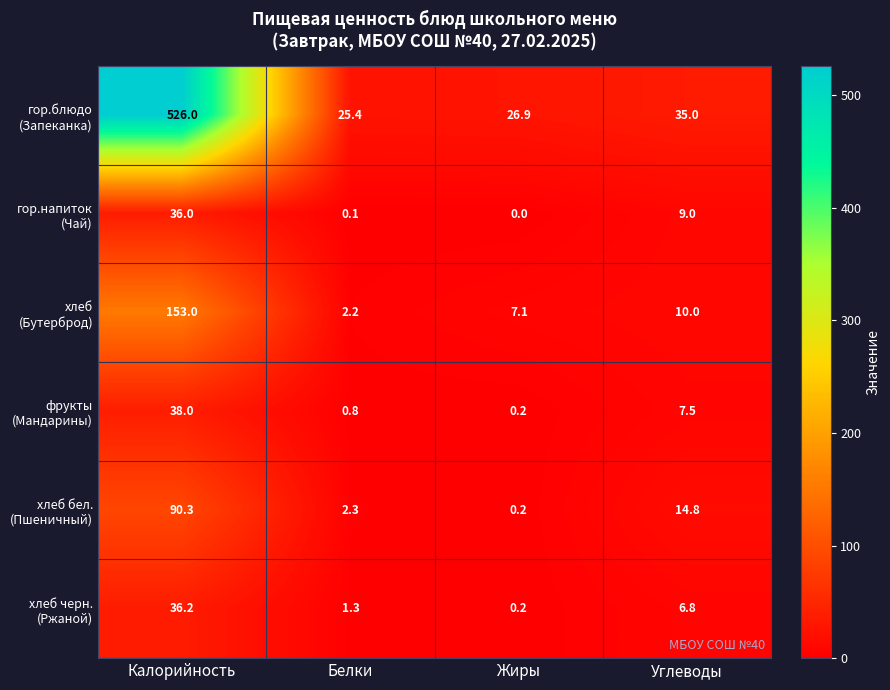

What is the difference between the highest and lowest values at Белки?

25.3